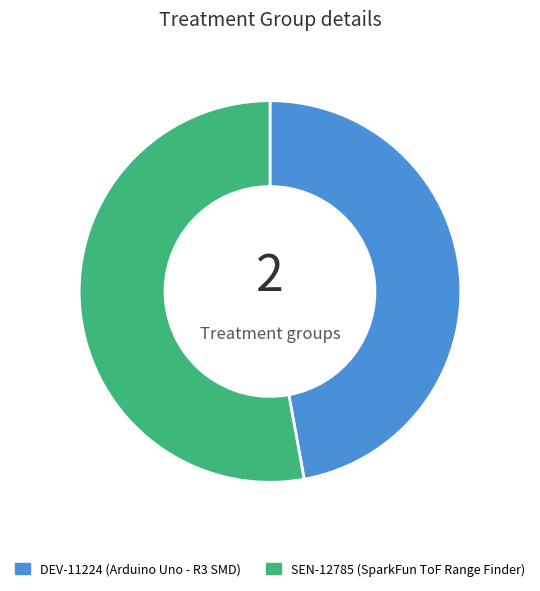

Which slice is the smallest?

DEV-11224